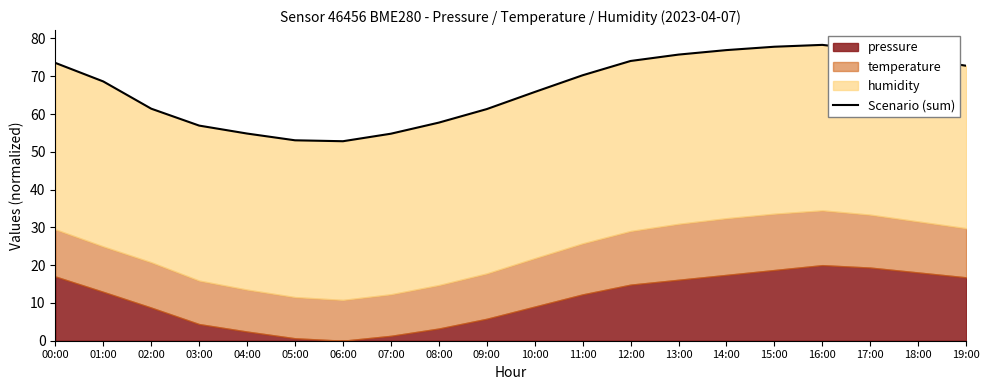

Is it true that the value at 06:00 is 27.9?

False